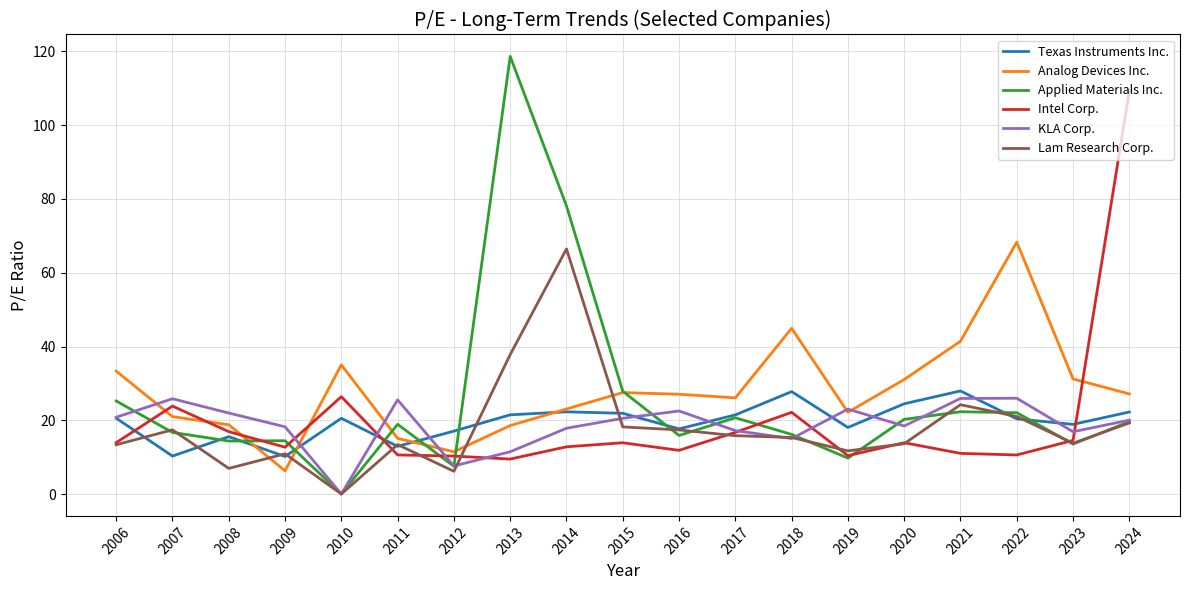

What are all the series names shown in the legend?

Texas Instruments Inc., Analog Devices Inc., Applied Materials Inc., Intel Corp., KLA Corp., Lam Research Corp.